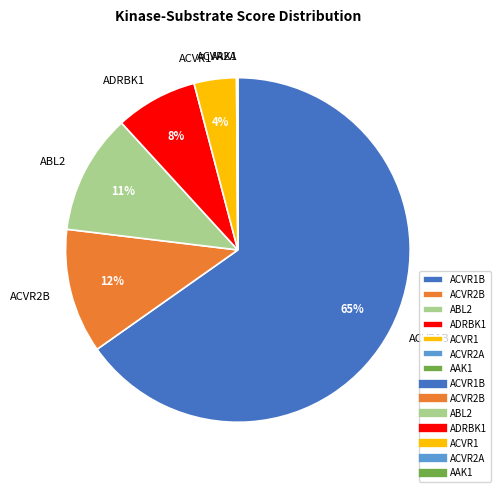

To the nearest percent, what portion does ACVR2B represent?

12%